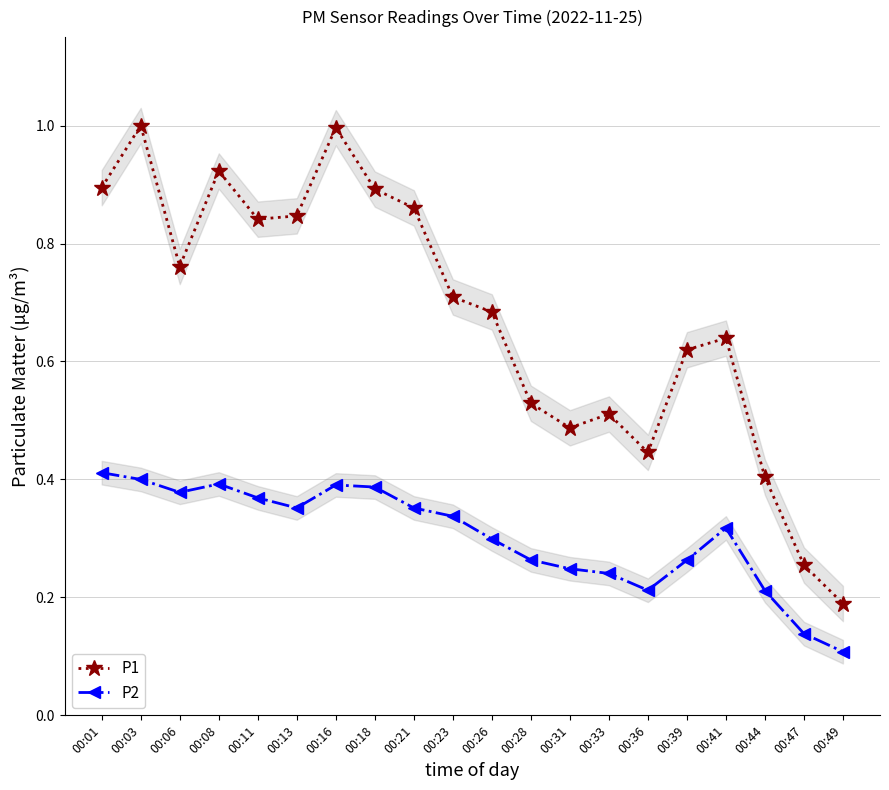

How many data points does each series have?

20